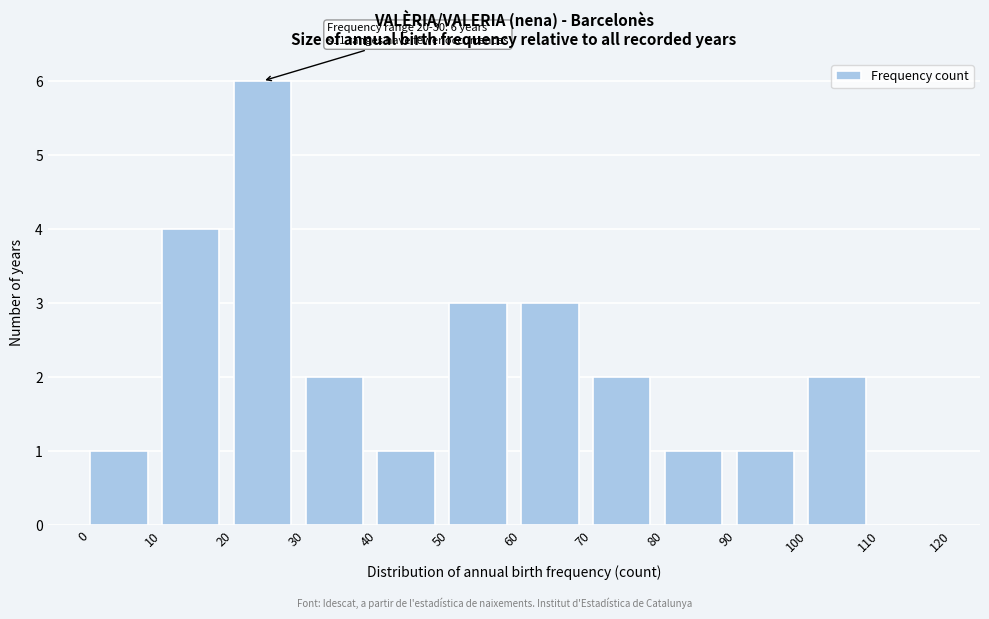

Reading left to right, extract all data points from this chart.

0=1	10=4	20=6	30=2	40=1	50=3	60=3	70=2	80=1	90=1	100=2	110=0